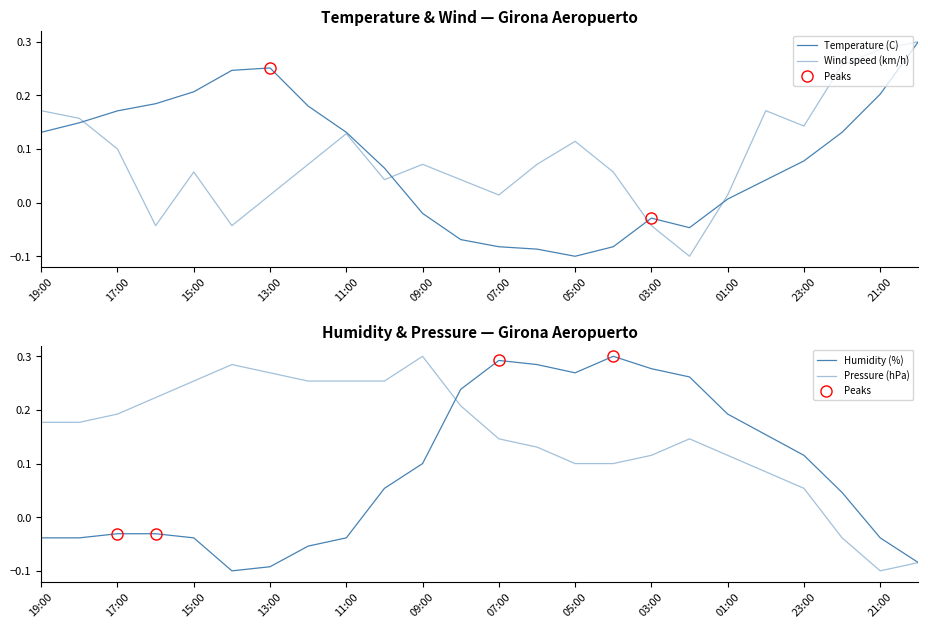

What position from the left is 09:00?

11